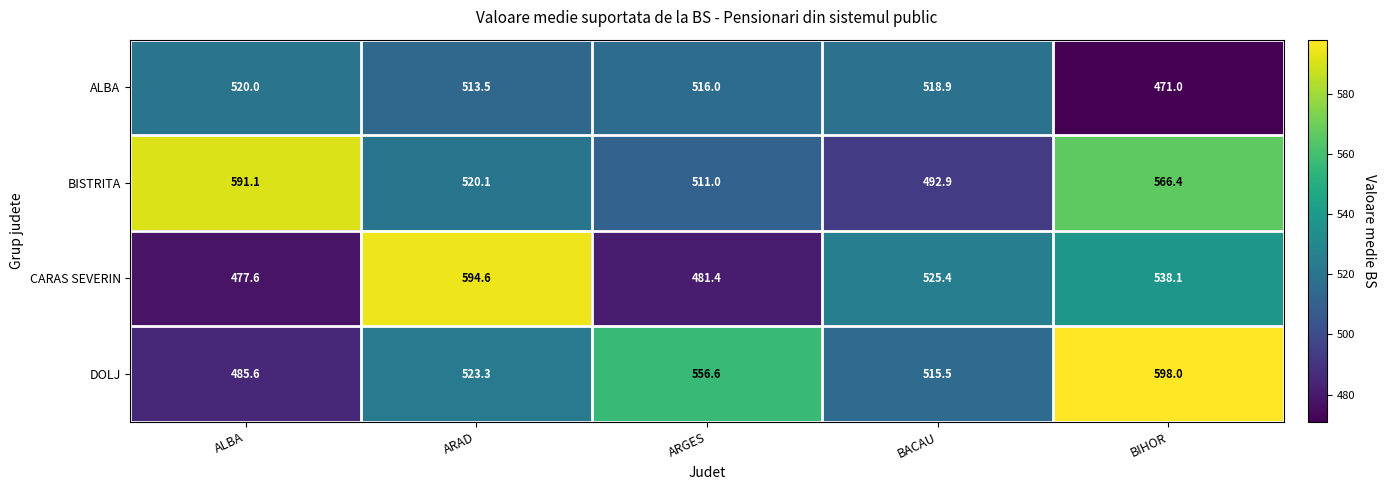

How many values in the CARAS SEVERIN series exceed 525?

3